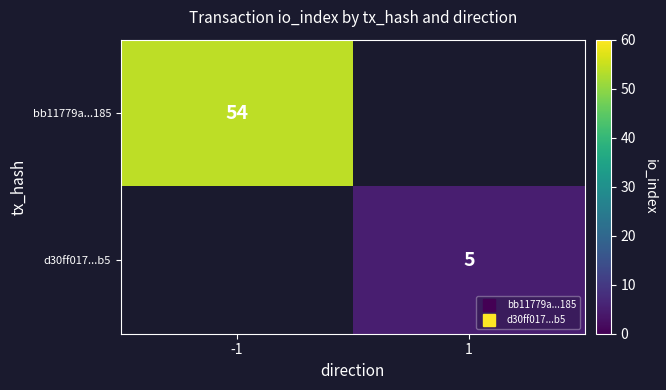

At how many categories does at least one series exceed 29?

1